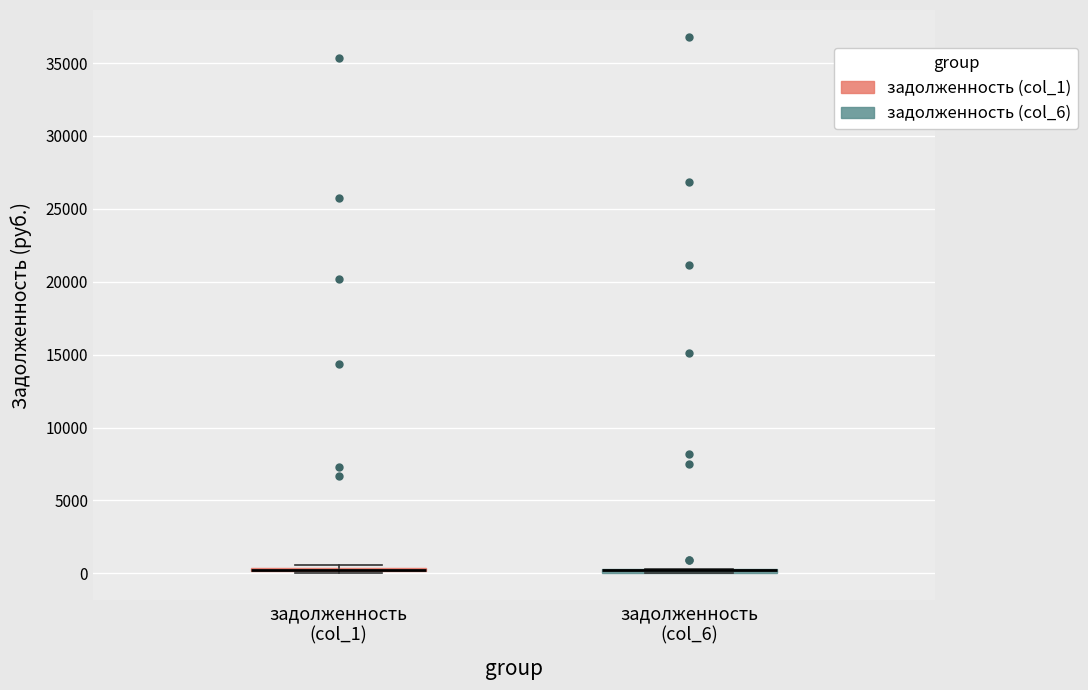

Where is the upper edge of the box for задолженность (col_6) on the y-axis? The values are not printed on the chart, so give them approximately, as read against the axis.

500